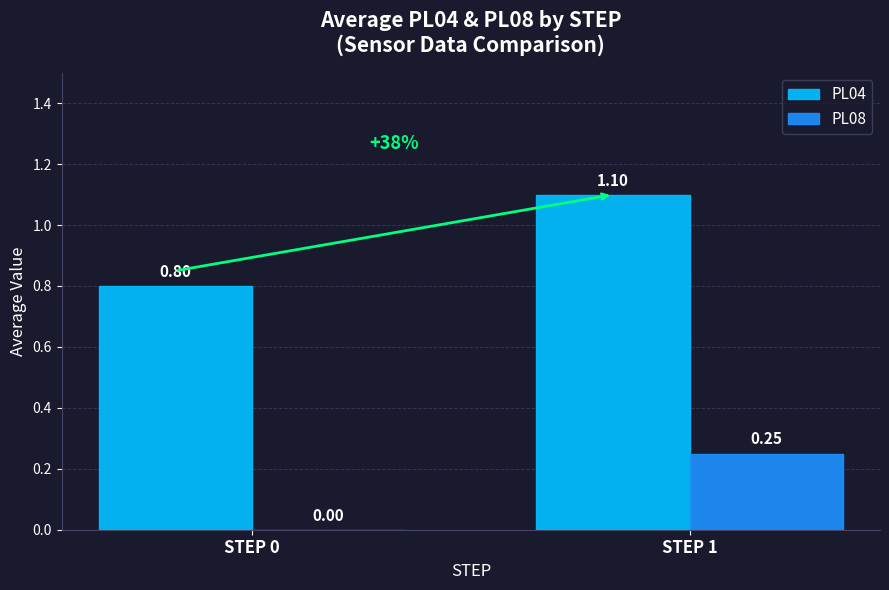

What is the total value across all series at STEP 0?

0.8